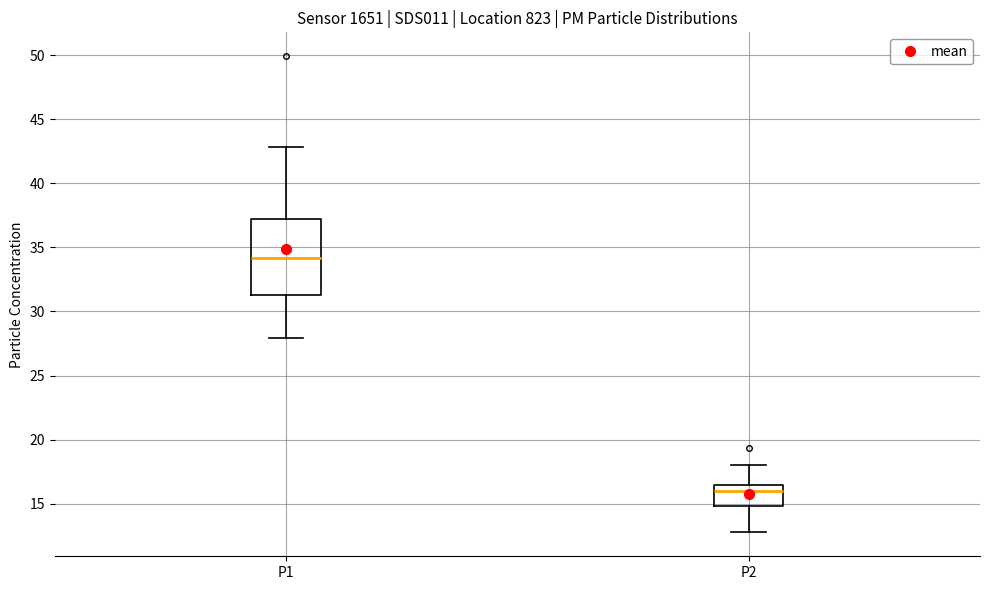

Which box is the tallest, from its lower edge to its upper edge?

P1